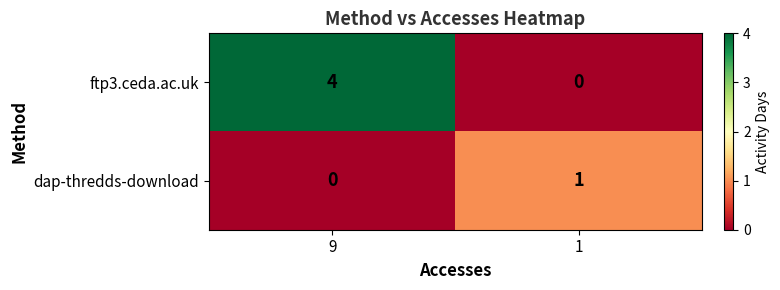

Where is dap-thredds-download nearest to the value 0?

9